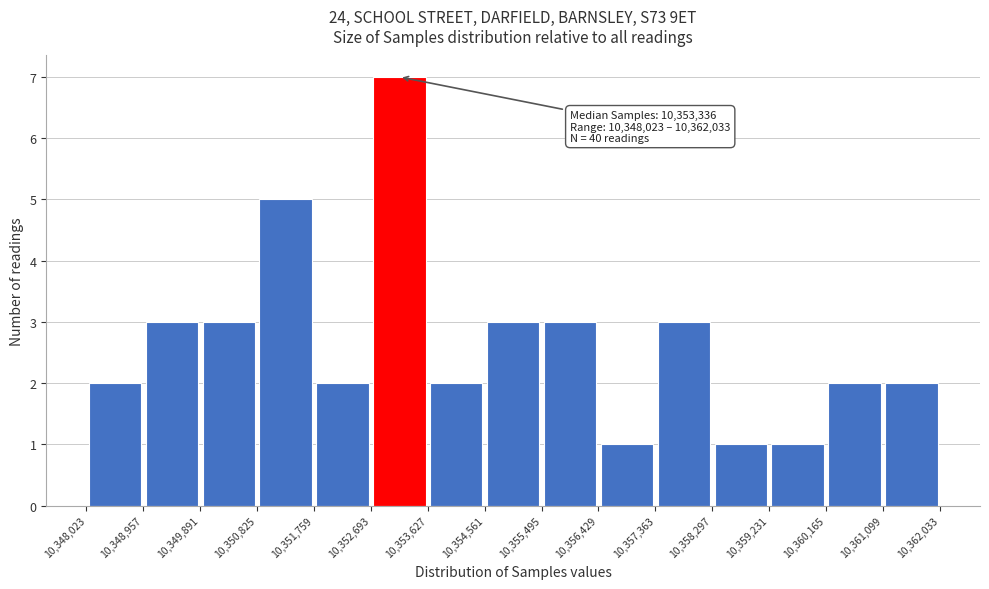

Which range on the x-axis has the tallest bar?

10,352,693 to 10,353,627